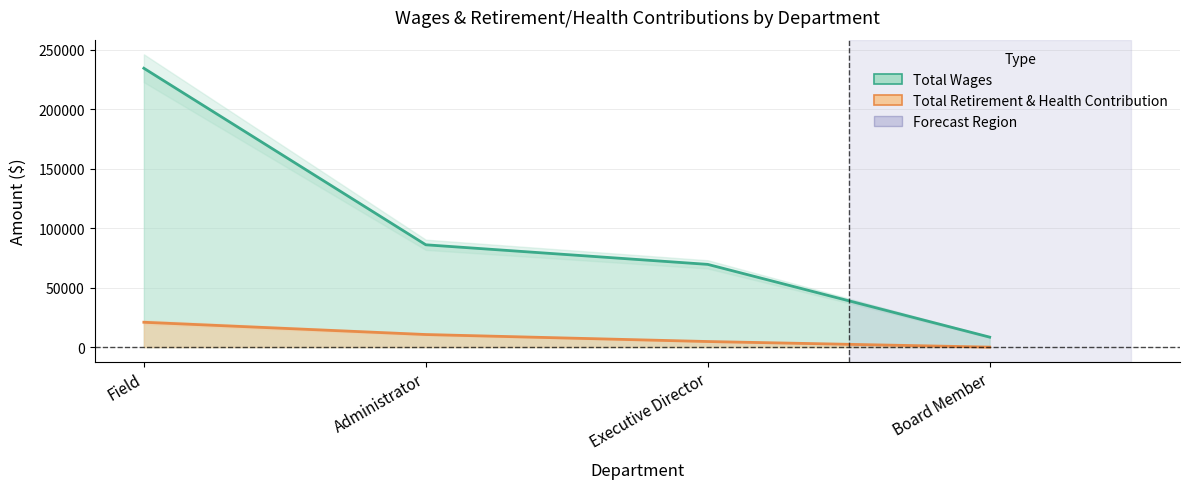

Is the value of Total Wages at Field greater than the value of Total Retirement & Health Contribution at Board Member?

Yes